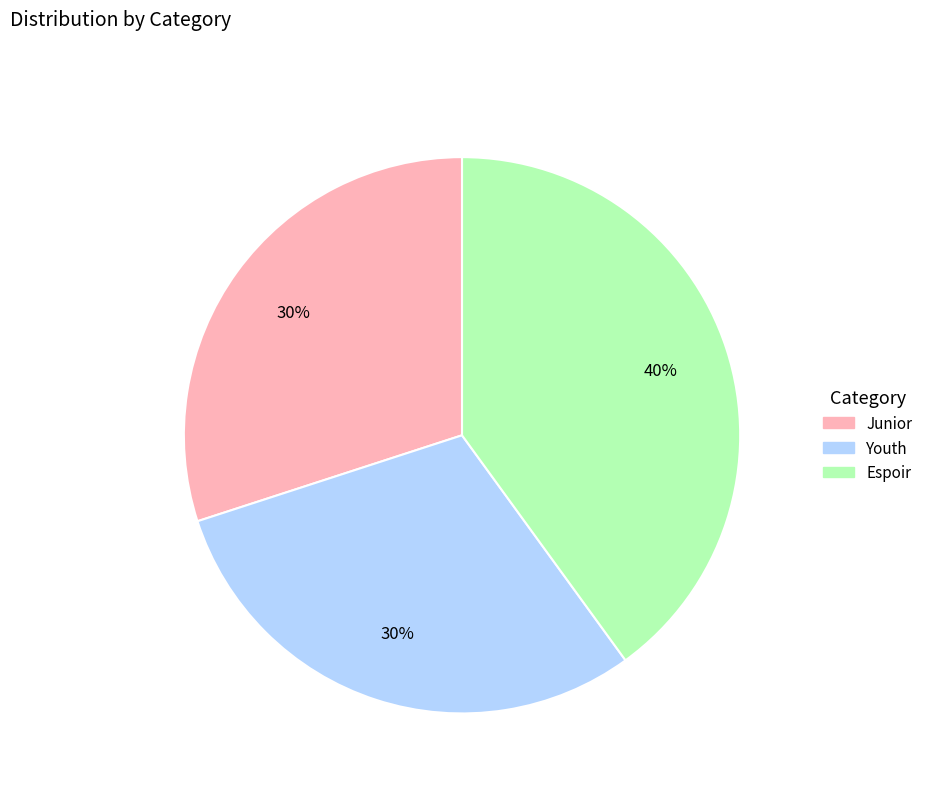

Do Youth and Espoir together represent more than half of the pie?

Yes